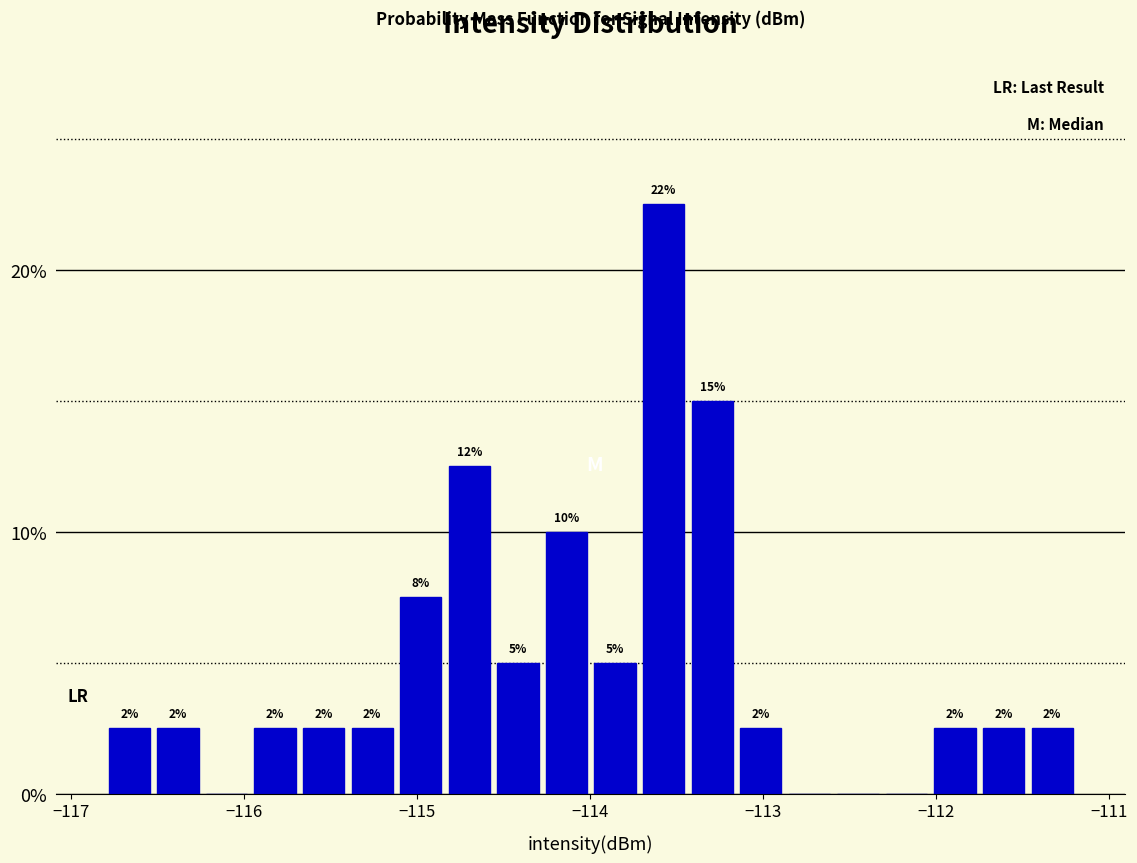

Around what value on the x-axis is the tallest bar? Give the approximate position of its centre, as read against the axis.

-113.6